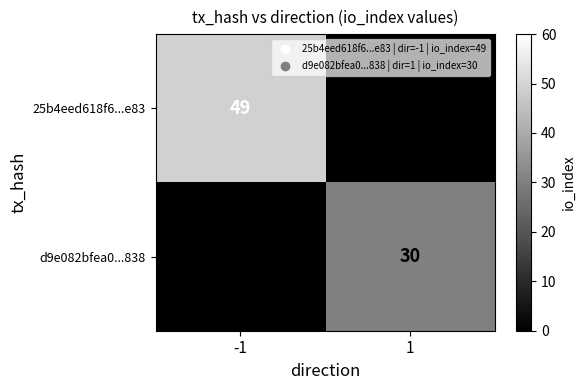

What is the greatest value displayed?

49